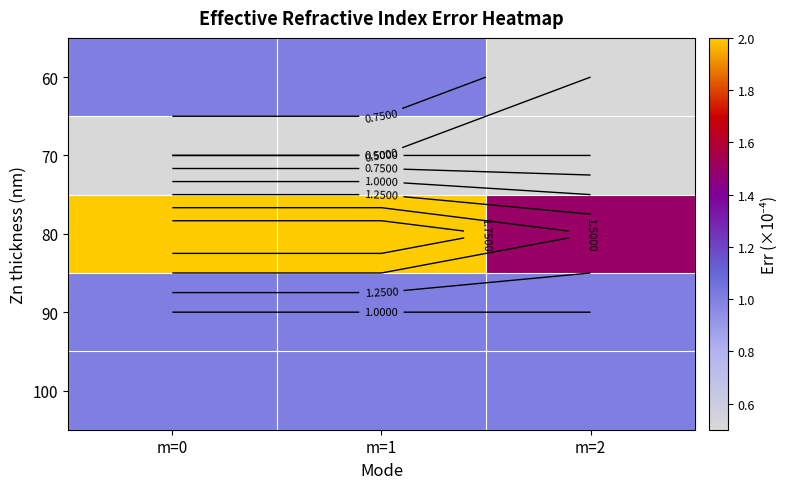

List the labels in order of 70 value, smallest first.

m=0, m=1, m=2